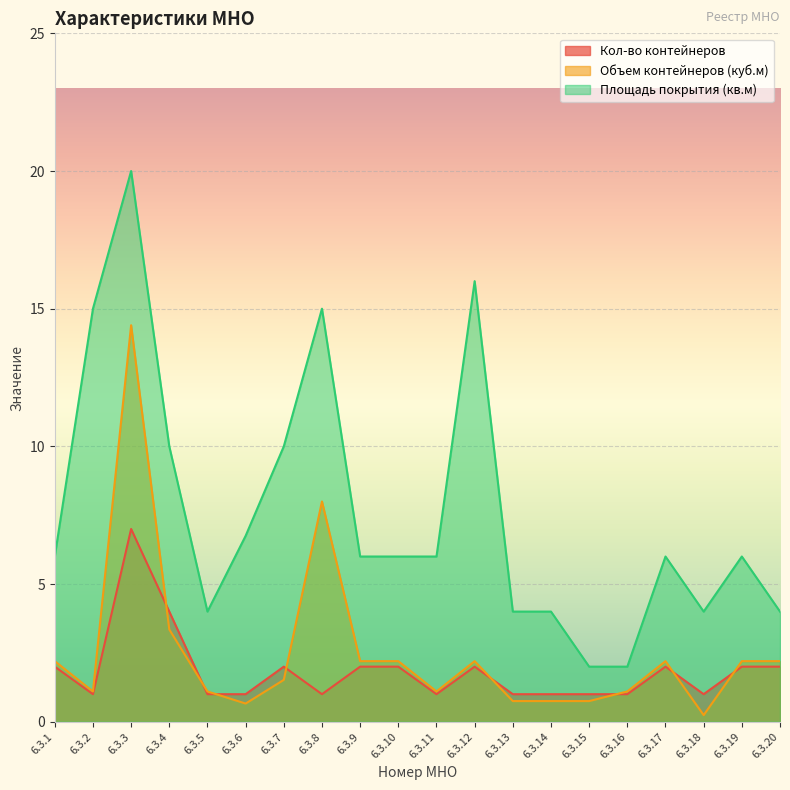

At which category does Объем контейнеров (куб.м) reach its first local peak?

6.3.3